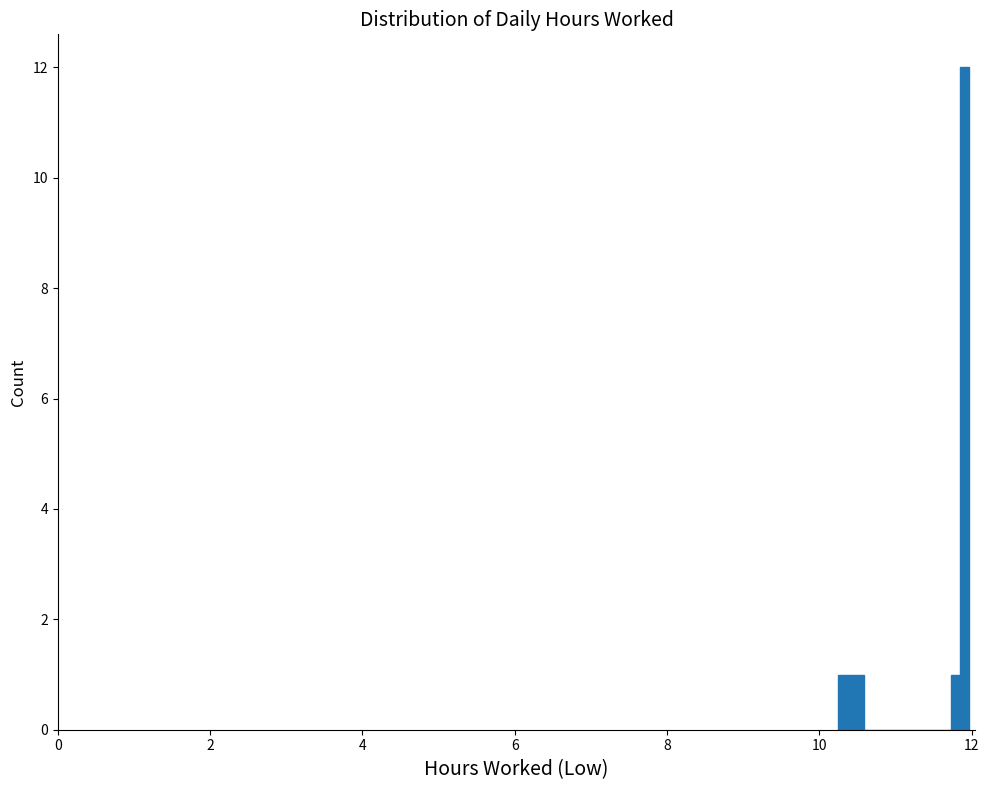

Around what value on the x-axis is the tallest bar? Give the approximate position of its centre, as read against the axis.

12.0